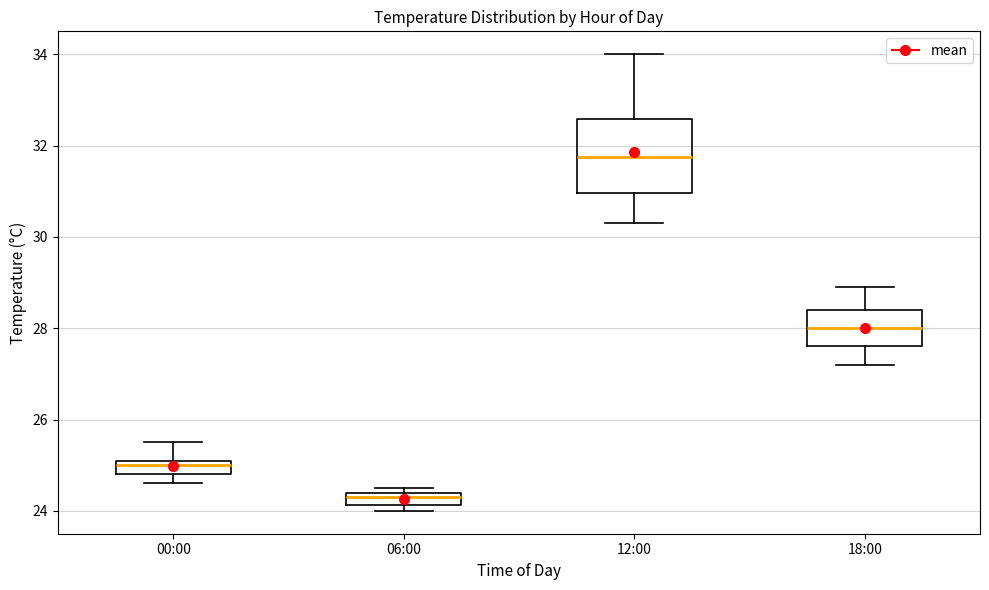

Comparing the boxes themselves (not the whiskers), which one is the tallest?

12:00